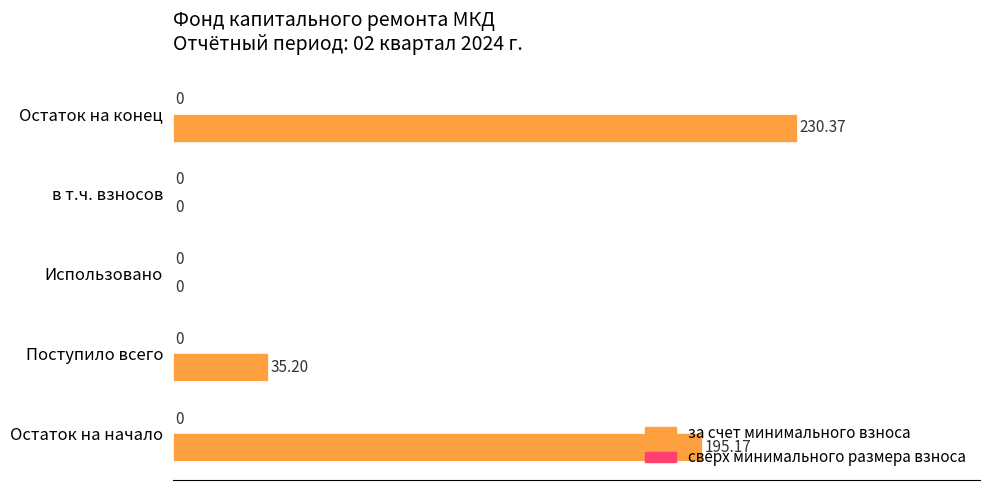

Which label corresponds to the largest value in the chart?

Остаток на конец